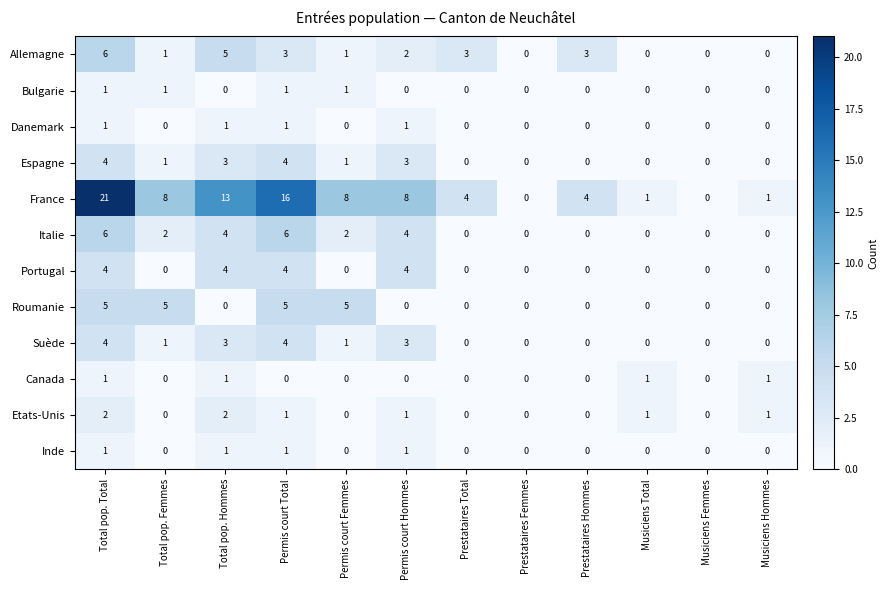

Where does the Allemagne series first go above 2?

Total pop. Total